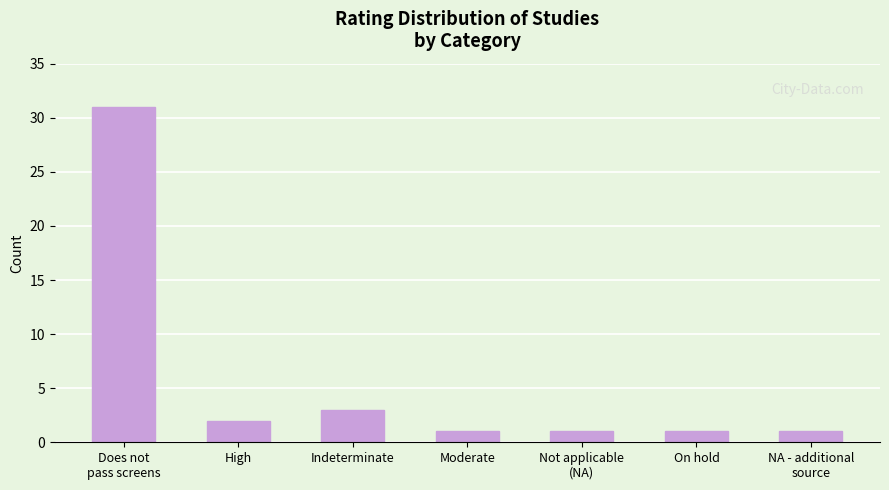

Between High and Not applicable
(NA), which is larger?

High